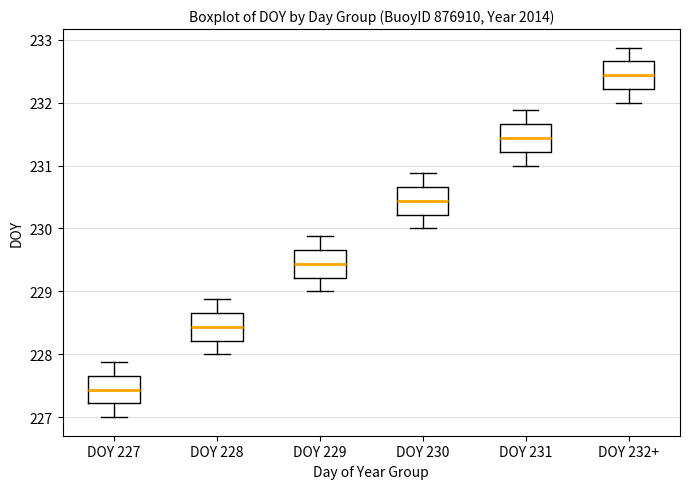

Which box has the lowest median line?

DOY 227